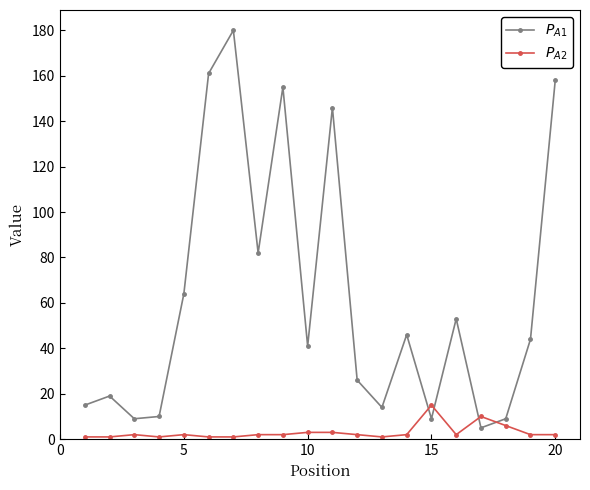

What are all the series names shown in the legend?

$P_{A1}$, $P_{A2}$